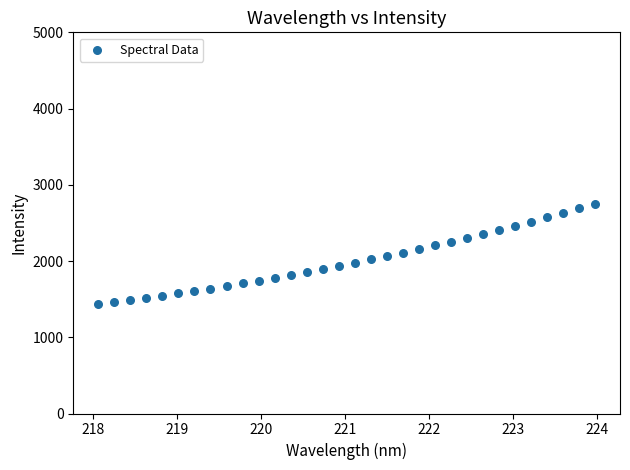

What is the range of Y values (max minus min)?

1312.7